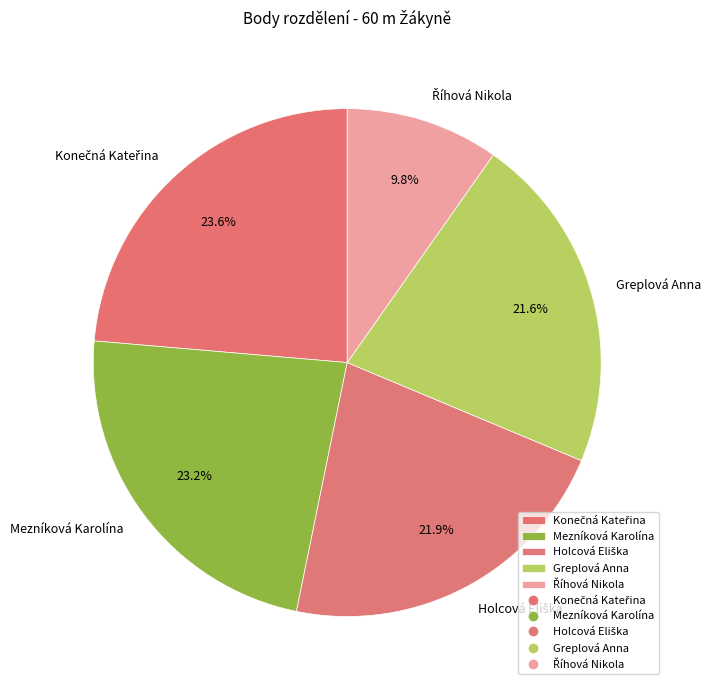

What percentage is NOT represented by Greplová Anna?

78.4%